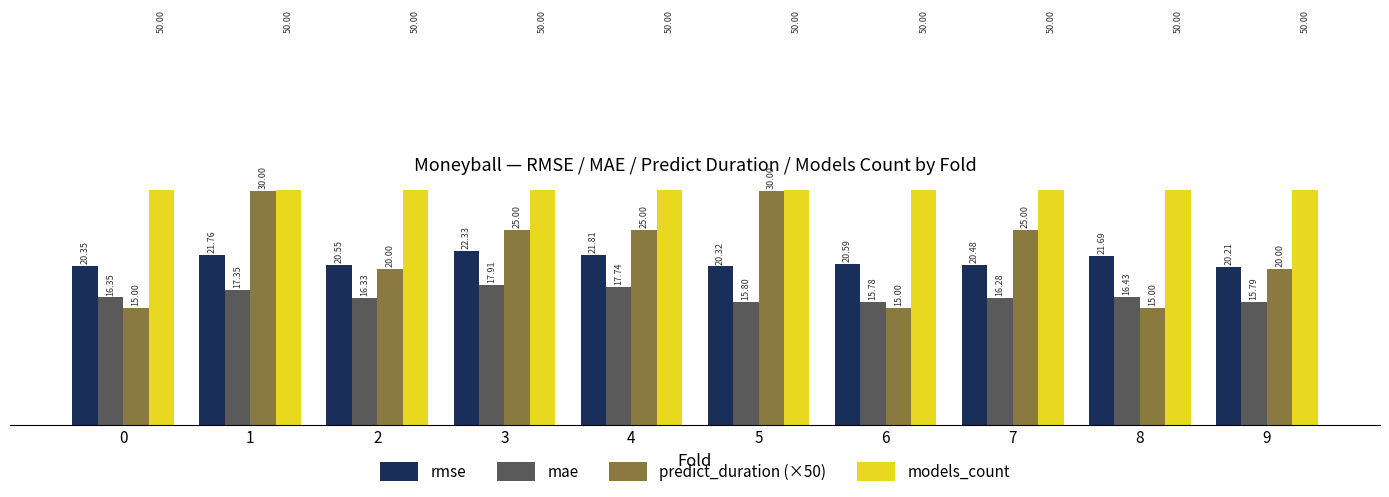

Between 2 and 7, which is larger?

2